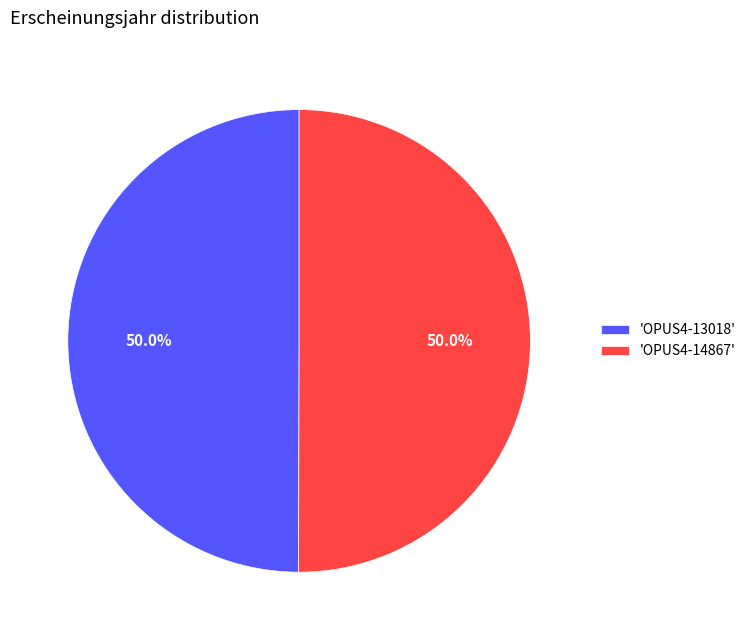

What is the ratio of the value at 'OPUS4-13018' to the value at 'OPUS4-14867'?

1.0